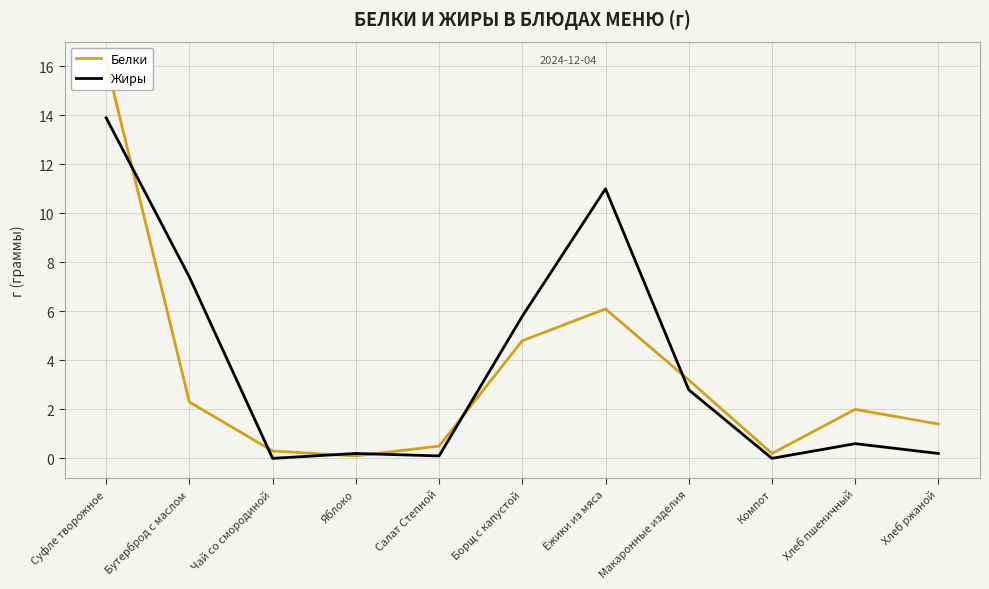

Which series changed the most between Чай со смородиной and Компот?

Белки